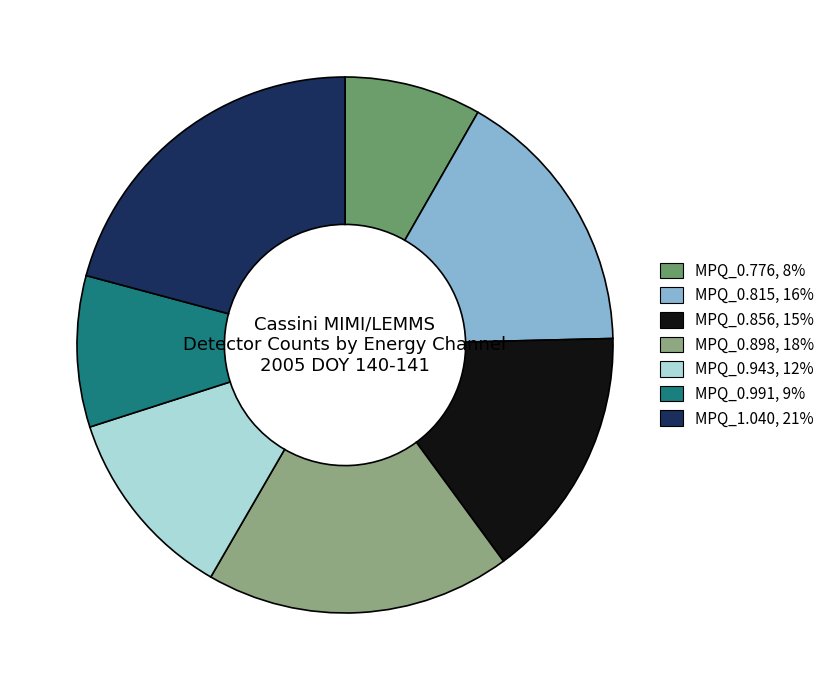

Is MPQ_0.991 the majority of the pie?

No